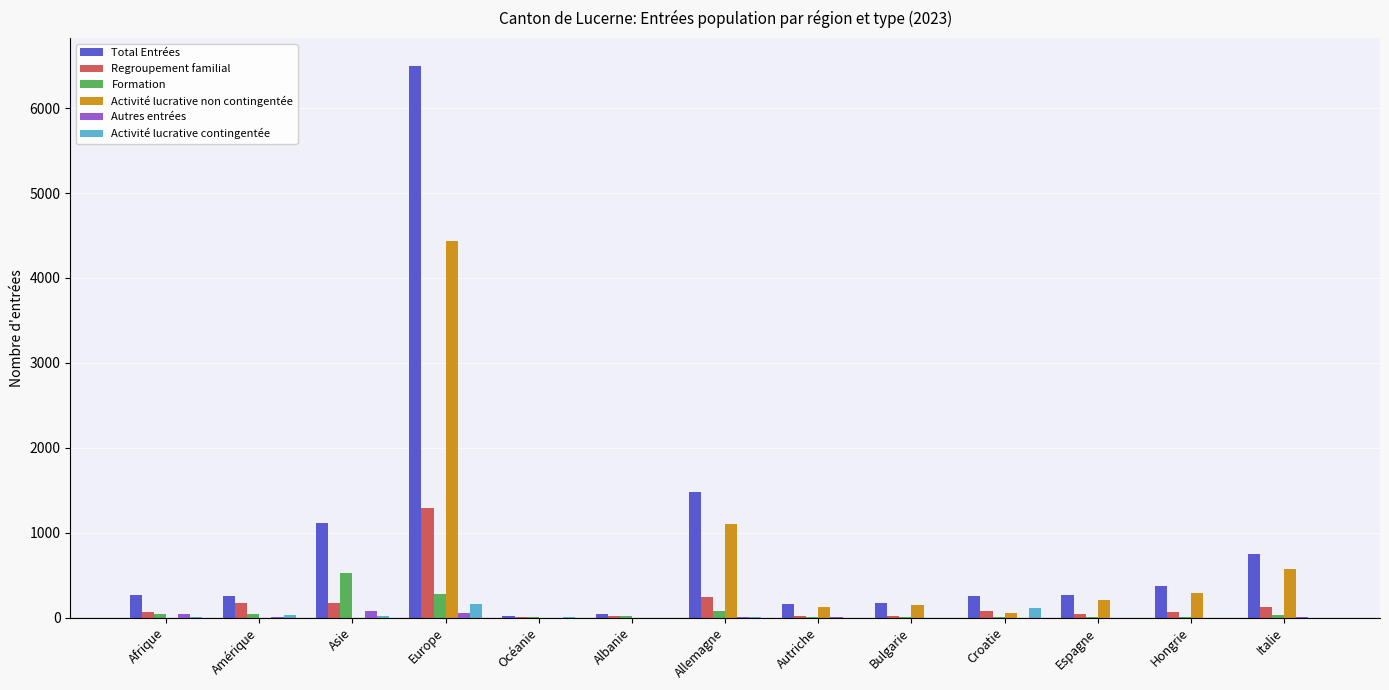

What are all the series names shown in the legend?

Total Entrées, Regroupement familial, Formation, Activité lucrative non contingentée, Autres entrées, Activité lucrative contingentée